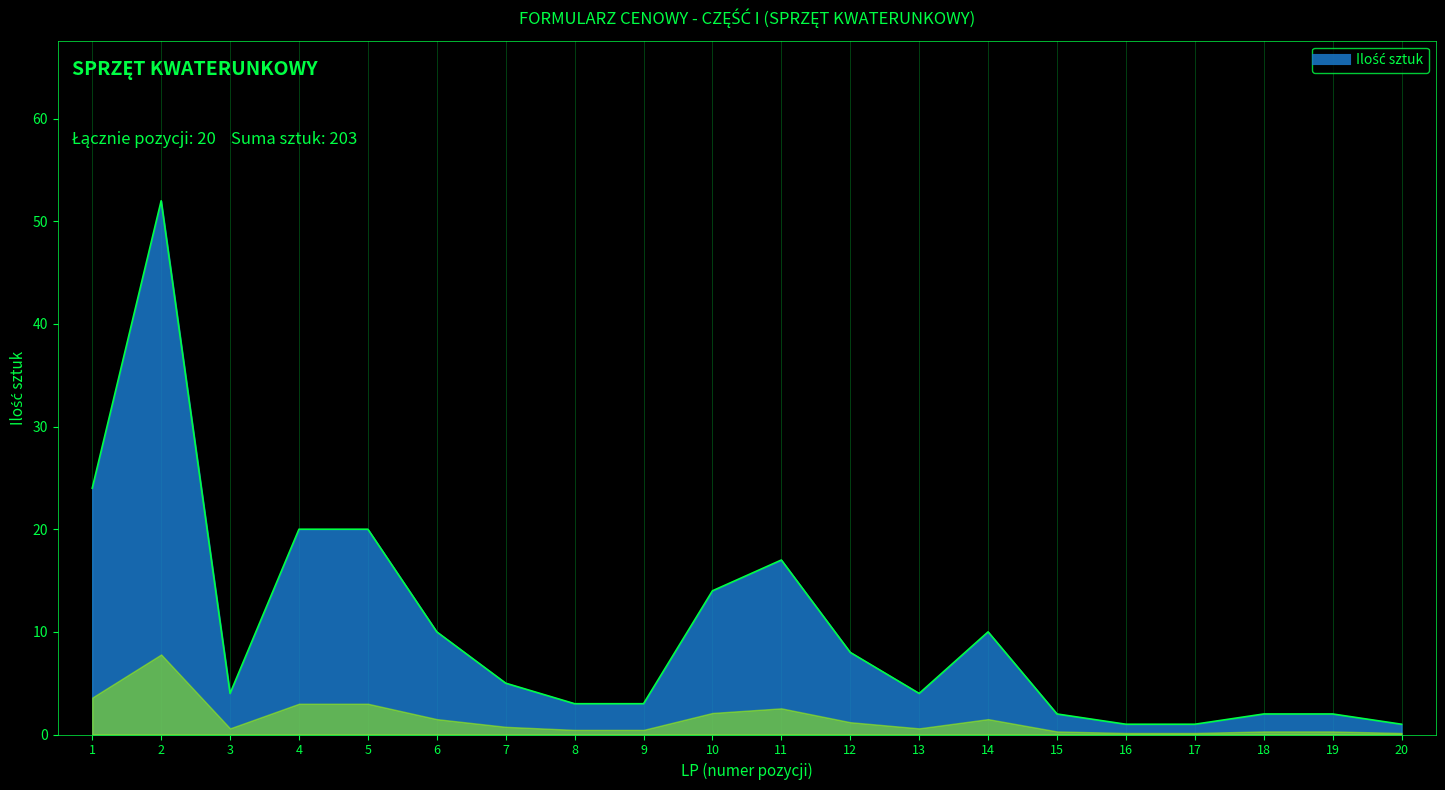

What is the average value?

10